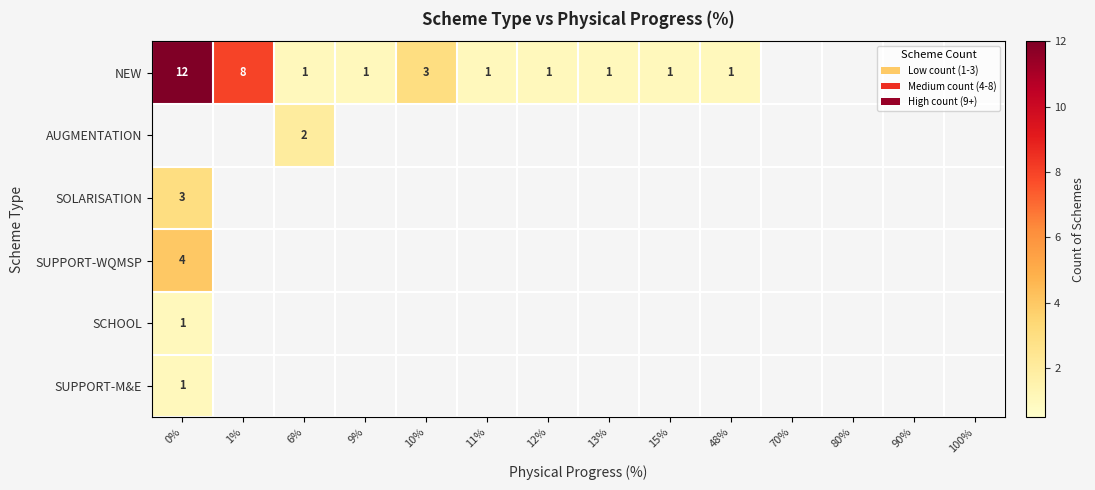

Is the value of NEW at 12% greater than the value of SOLARISATION at 0%?

No